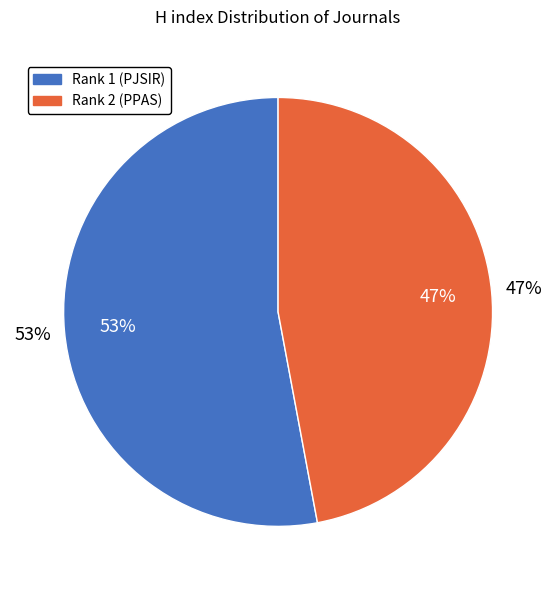

Which category has the biggest portion of the pie?

Pakistan Journal of Scientific and Industrial Research